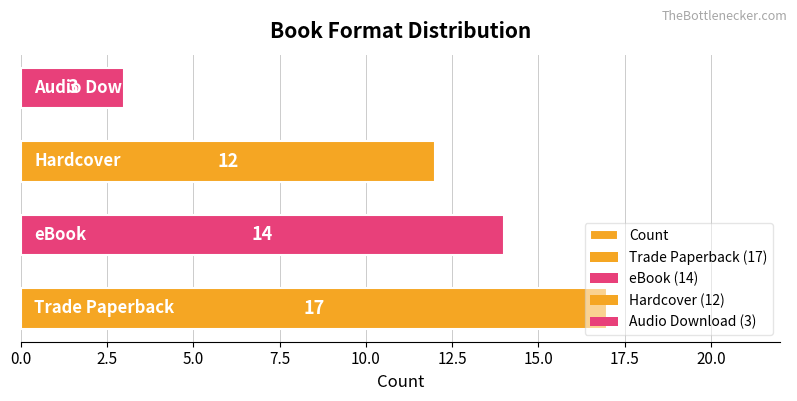

How many bars are there in total?

4